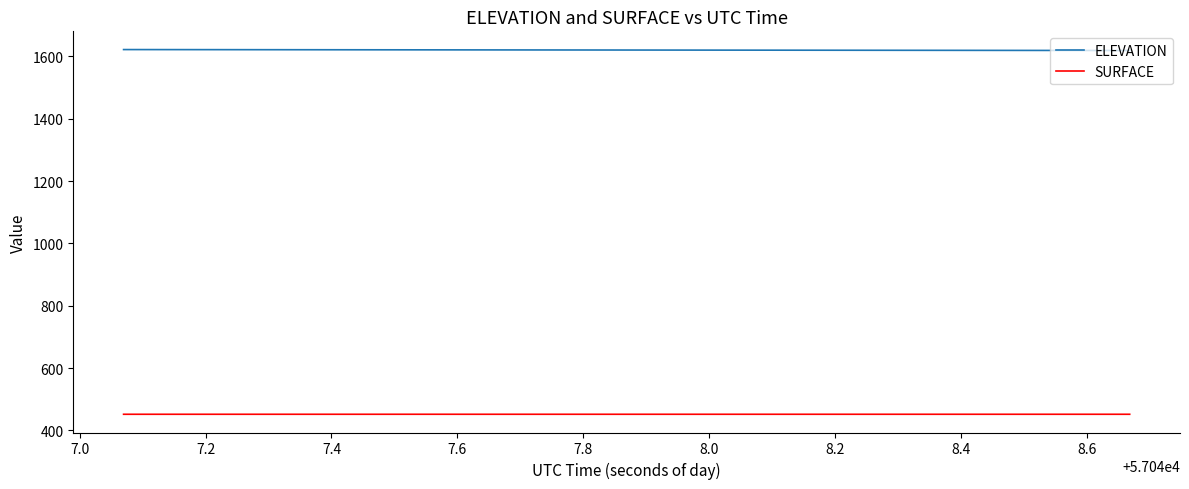

List the series in order of their overall mean, highest first.

ELEVATION, SURFACE